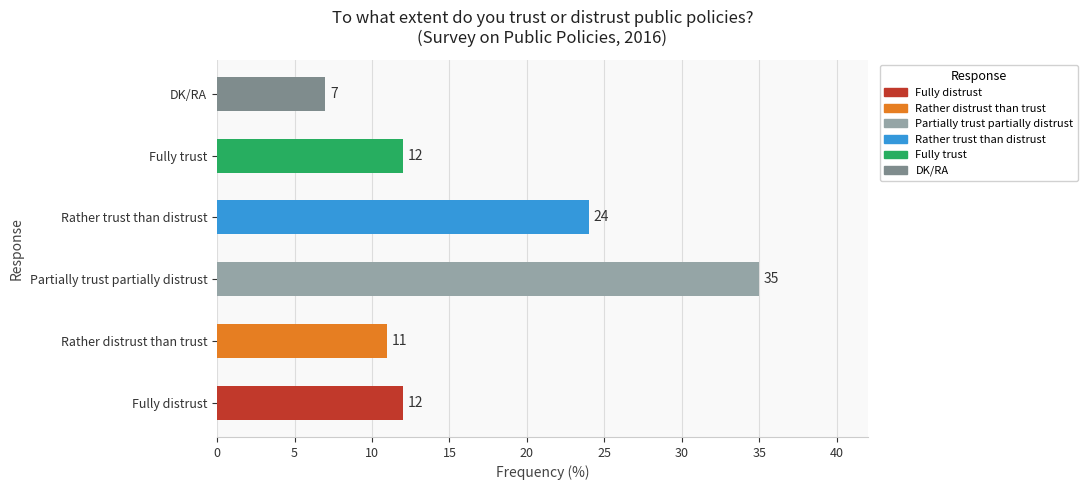

Which has a higher value, Rather trust than distrust or Rather distrust than trust?

Rather trust than distrust